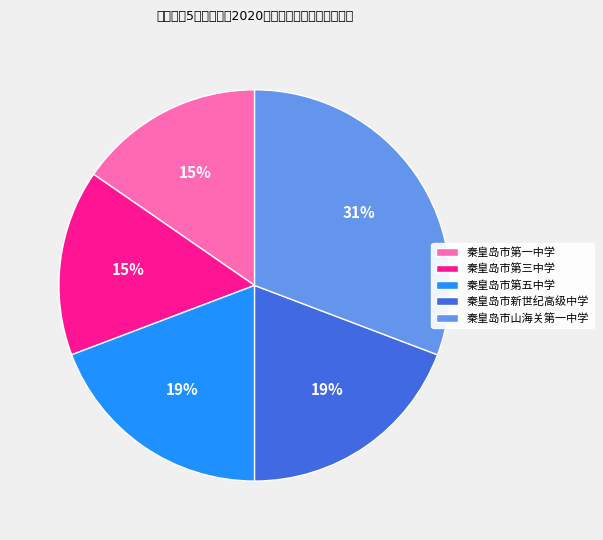

To the nearest percent, what is the difference between the 秦皇岛市新世纪高级中学 and 秦皇岛市第一中学 slice percentages?

4%